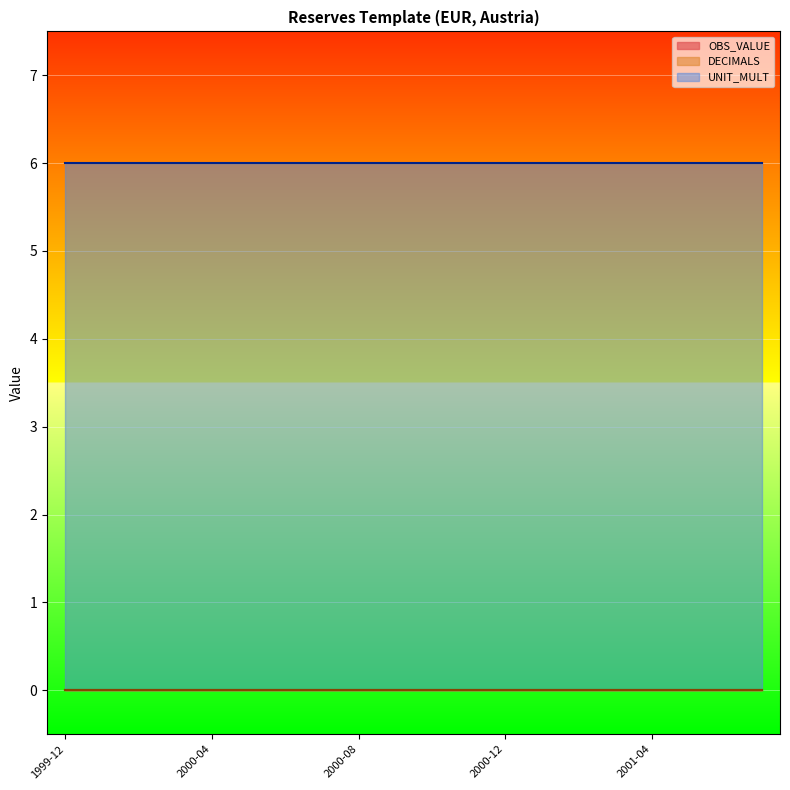

Which series has the largest range (max minus min)?

OBS_VALUE